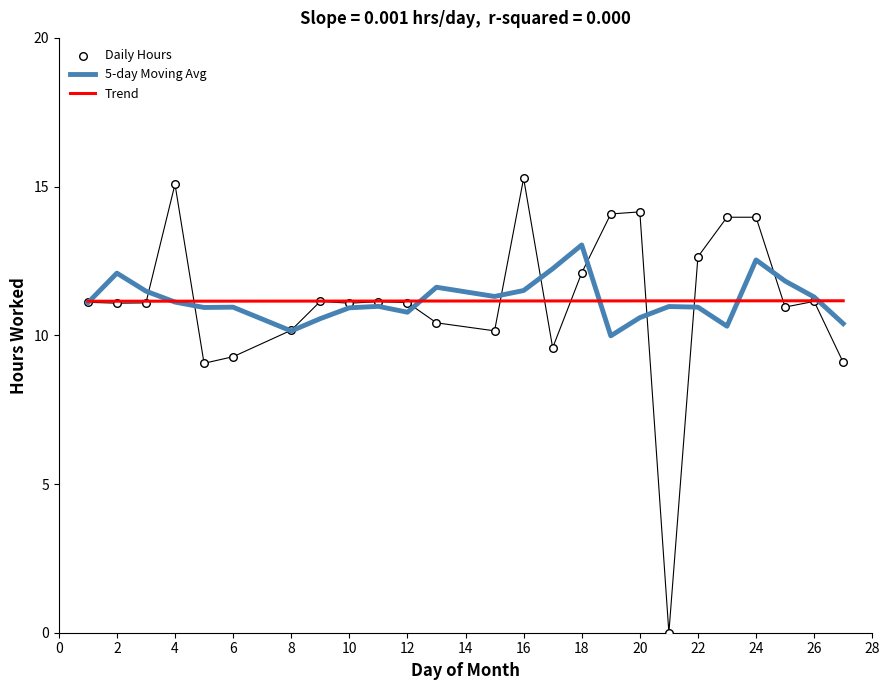

The value of Trend at 22 is 4.0. True or false?

False